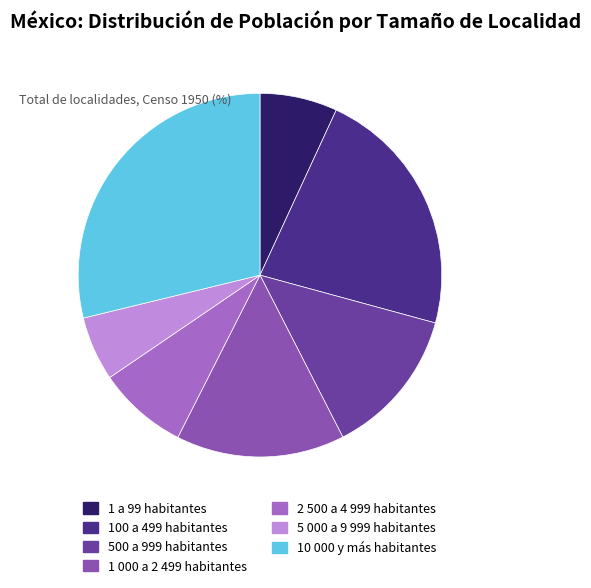

The 500 a 999 habitantes slice represents 13% of the pie. True or false?

True